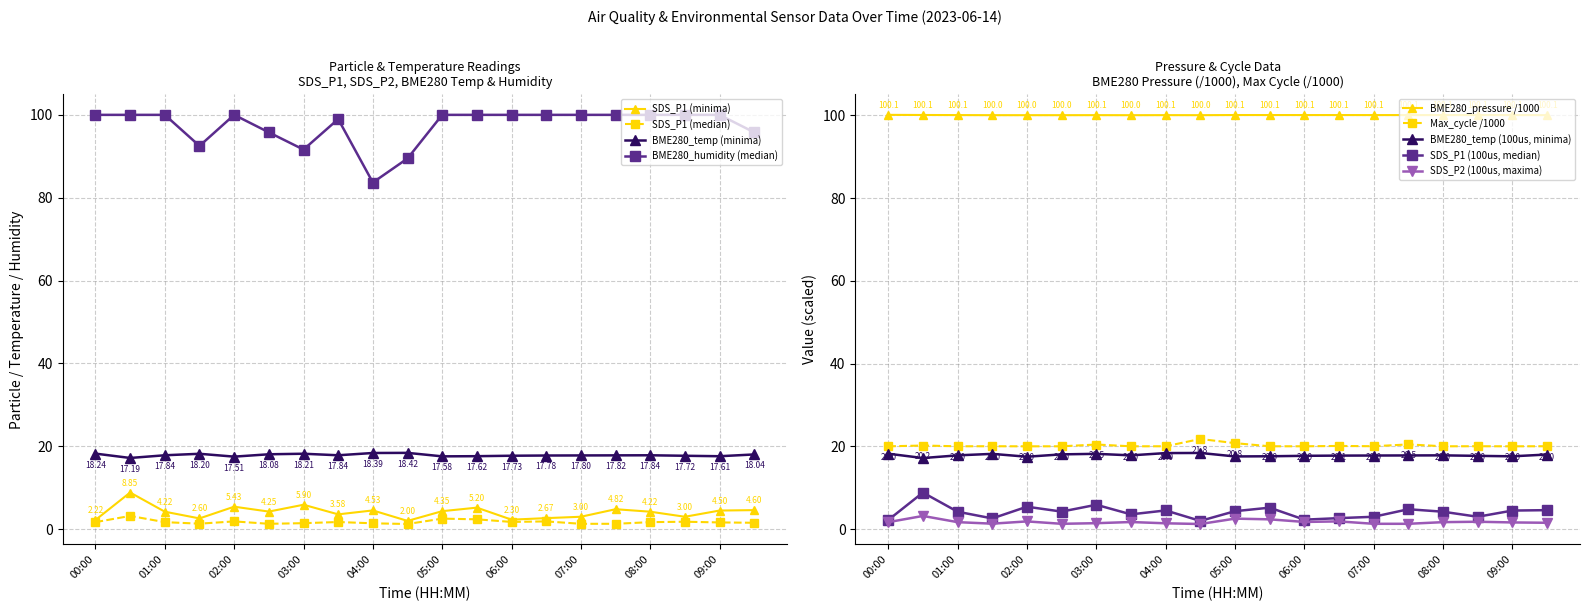

What is the minimum value for SDS_P2?

1.2